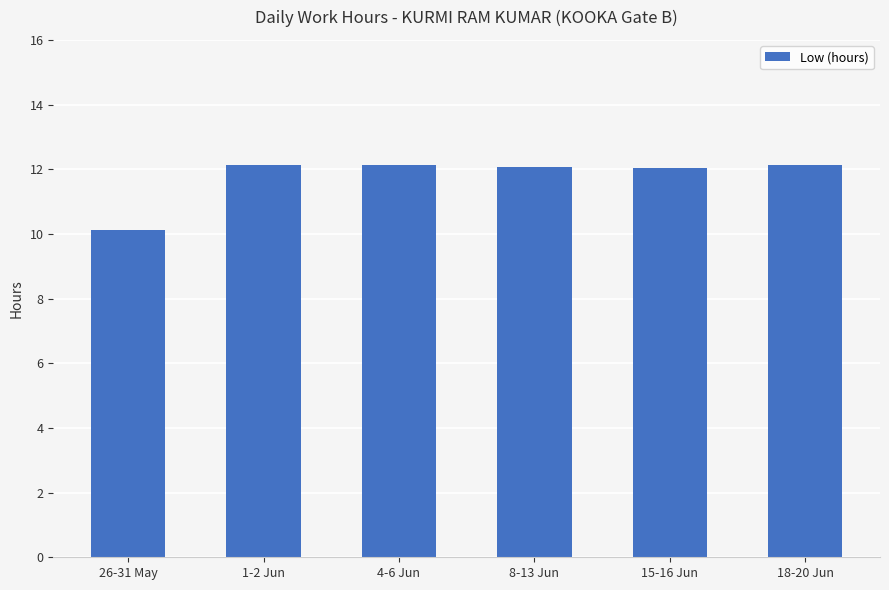

The value at 18-20 Jun is 6.1. True or false?

False